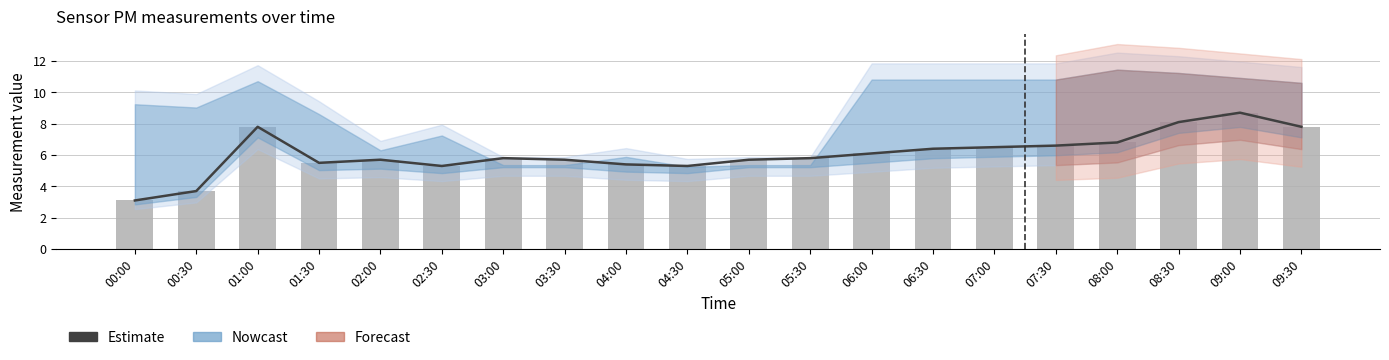

What is the smallest value displayed?

3.1